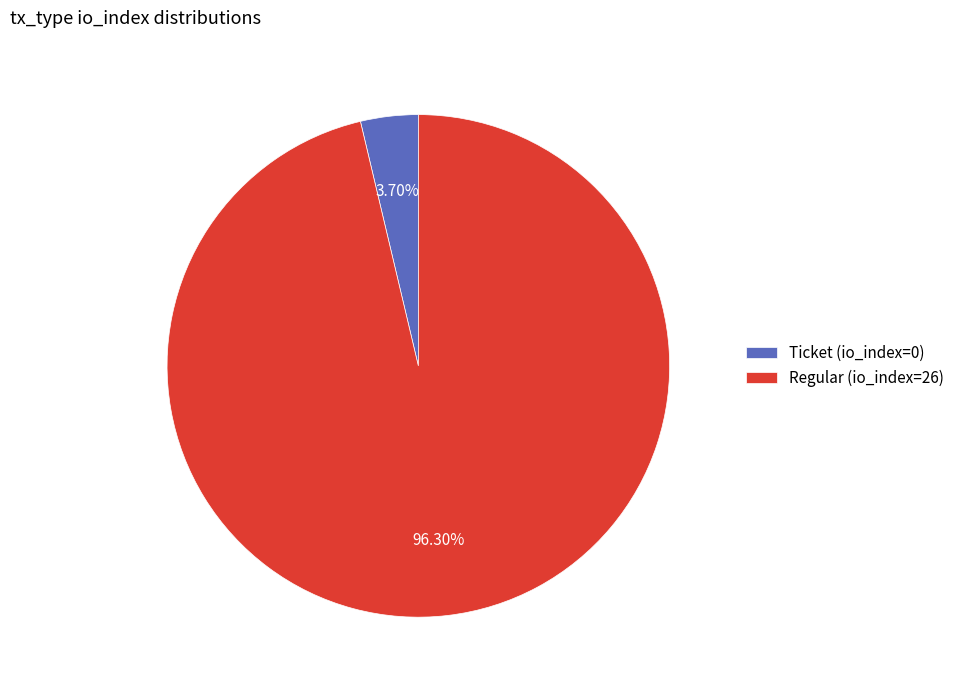

Count the number of slices in the pie.

2